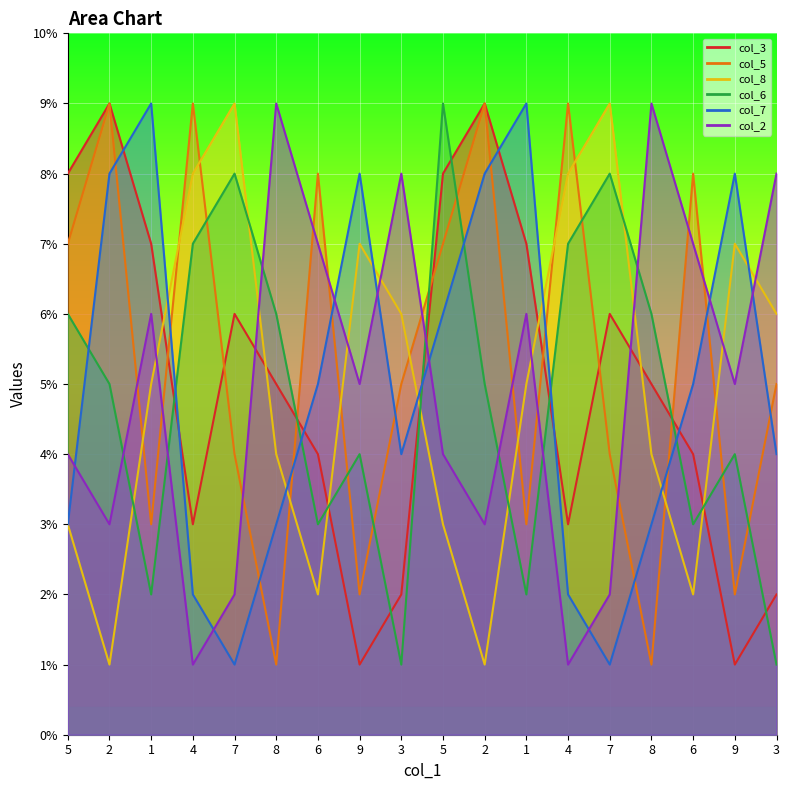

Reading right to left, transcribe all the data shown in this chart.

col_3: 2	1	4	5	6	3	7	9	8	2	1	4	5	6	3	7	9	8
col_5: 5	2	8	1	4	9	3	9	7	5	2	8	1	4	9	3	9	7
col_8: 6	7	2	4	9	8	5	1	3	6	7	2	4	9	8	5	1	3
col_6: 1	4	3	6	8	7	2	5	9	1	4	3	6	8	7	2	5	6
col_7: 4	8	5	3	1	2	9	8	6	4	8	5	3	1	2	9	8	3
col_2: 8	5	7	9	2	1	6	3	4	8	5	7	9	2	1	6	3	4